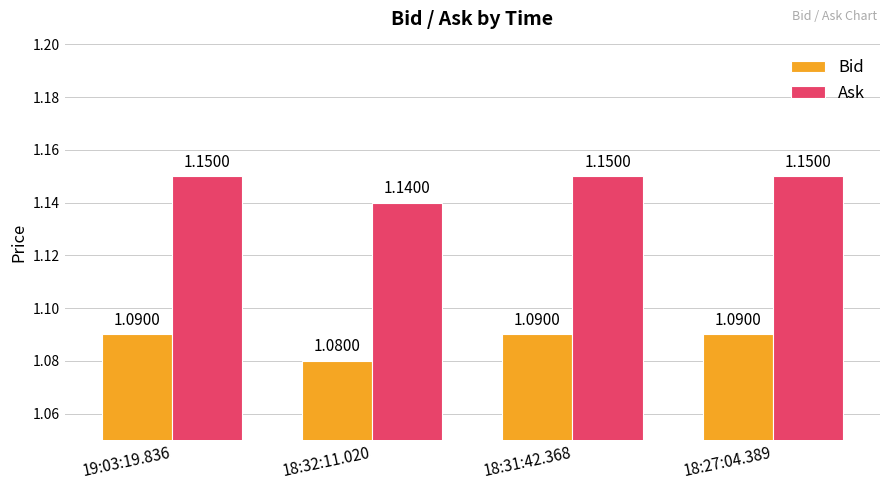

Count the Bid values in the range 1 to 2.

4